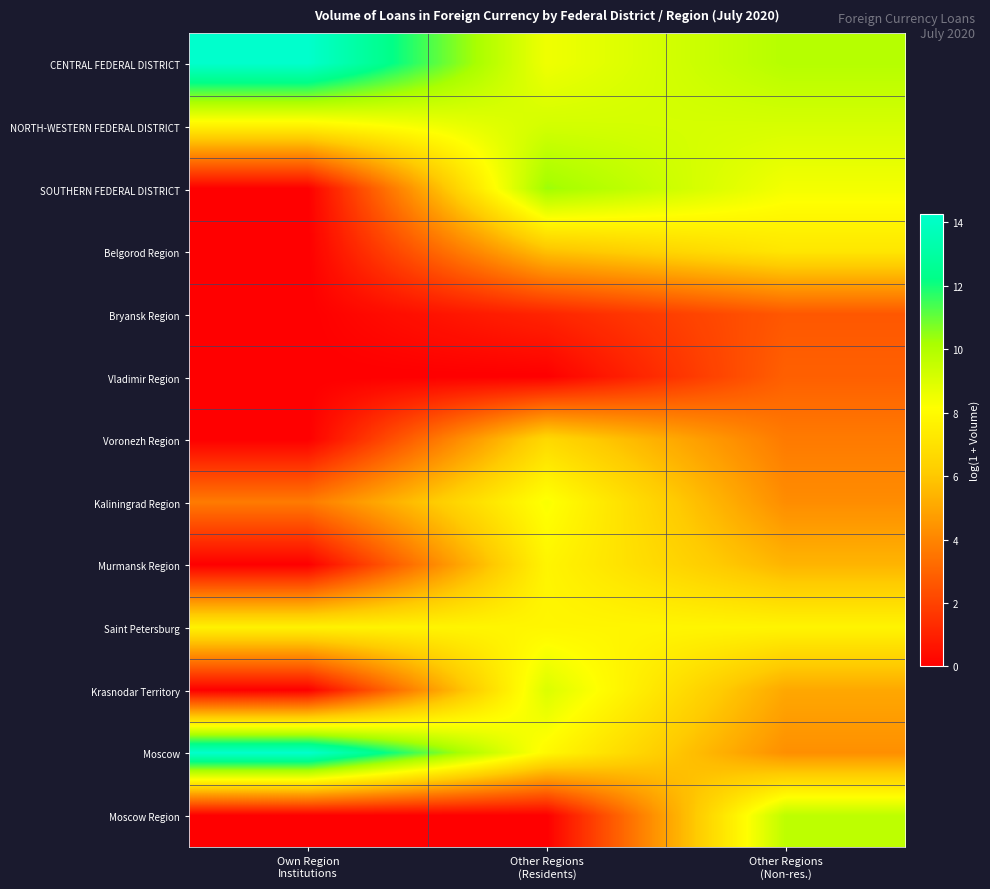

Which series has the largest total across all categories?

CENTRAL FEDERAL DISTRICT